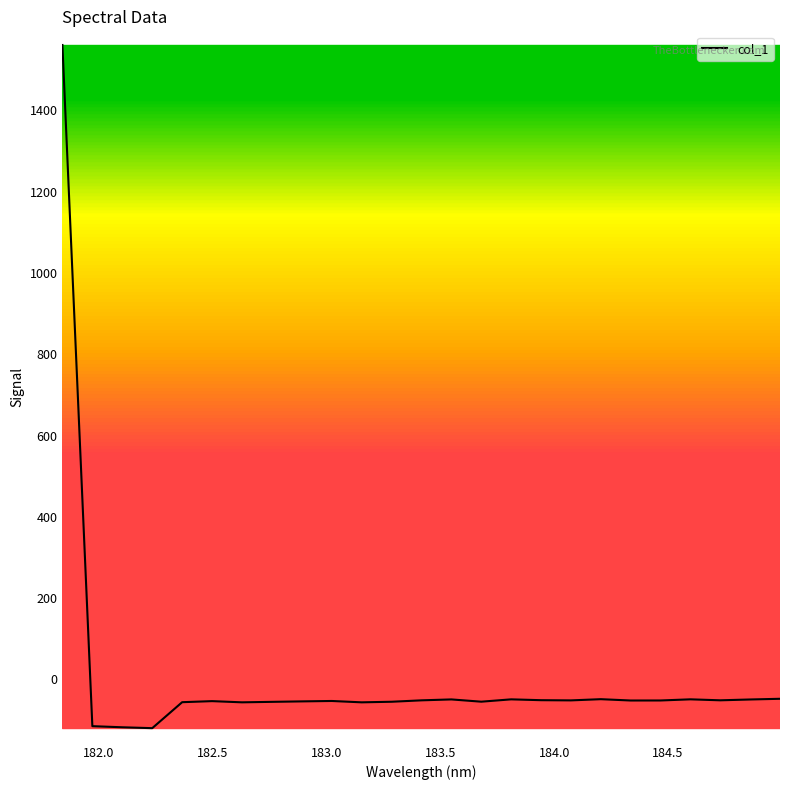

What is the greatest value displayed?

1561.1